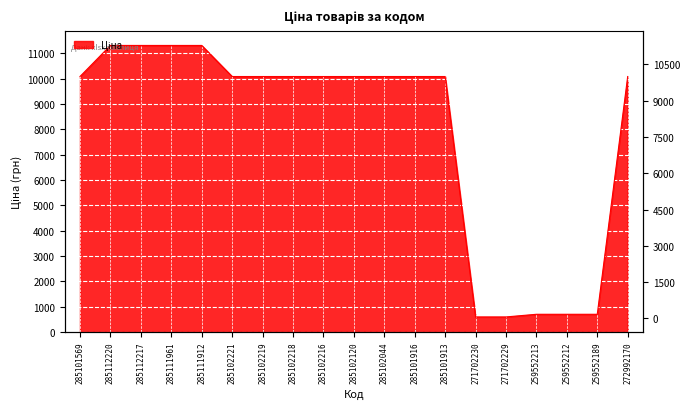

Reading left to right, extract all data points from this chart.

285101569=10085.8	285112220=11312.5	285112217=11312.5	285111961=11312.5	285111912=11312.5	285102221=10085.8	285102219=10085.8	285102218=10085.8	285102216=10085.8	285102120=10085.8	285102044=10085.8	285101916=10085.8	285101913=10085.8	271702230=596.5	271702229=596.5	259552213=701.4	259552212=701.4	259552189=701.4	272992170=10085.8